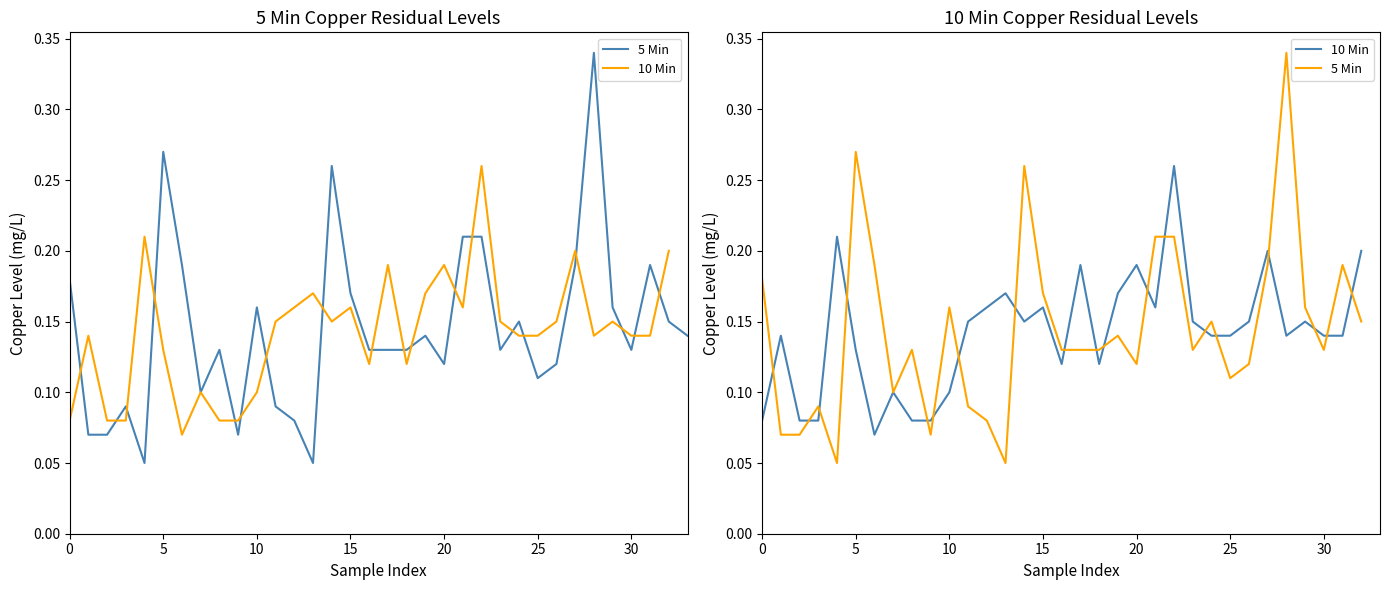

Which series has the widest spread of values?

5 Min